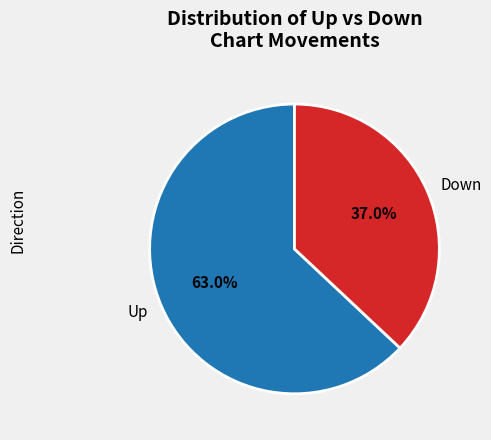

What portion of the pie excludes Down?

63.0%